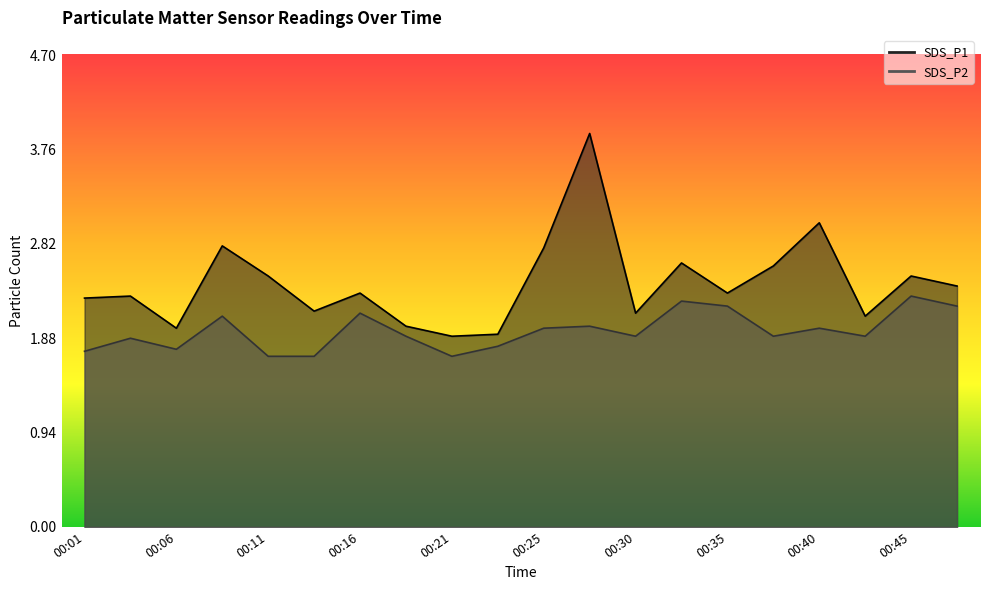

True or false: SDS_P2 and SDS_P1 intersect in this chart.

False